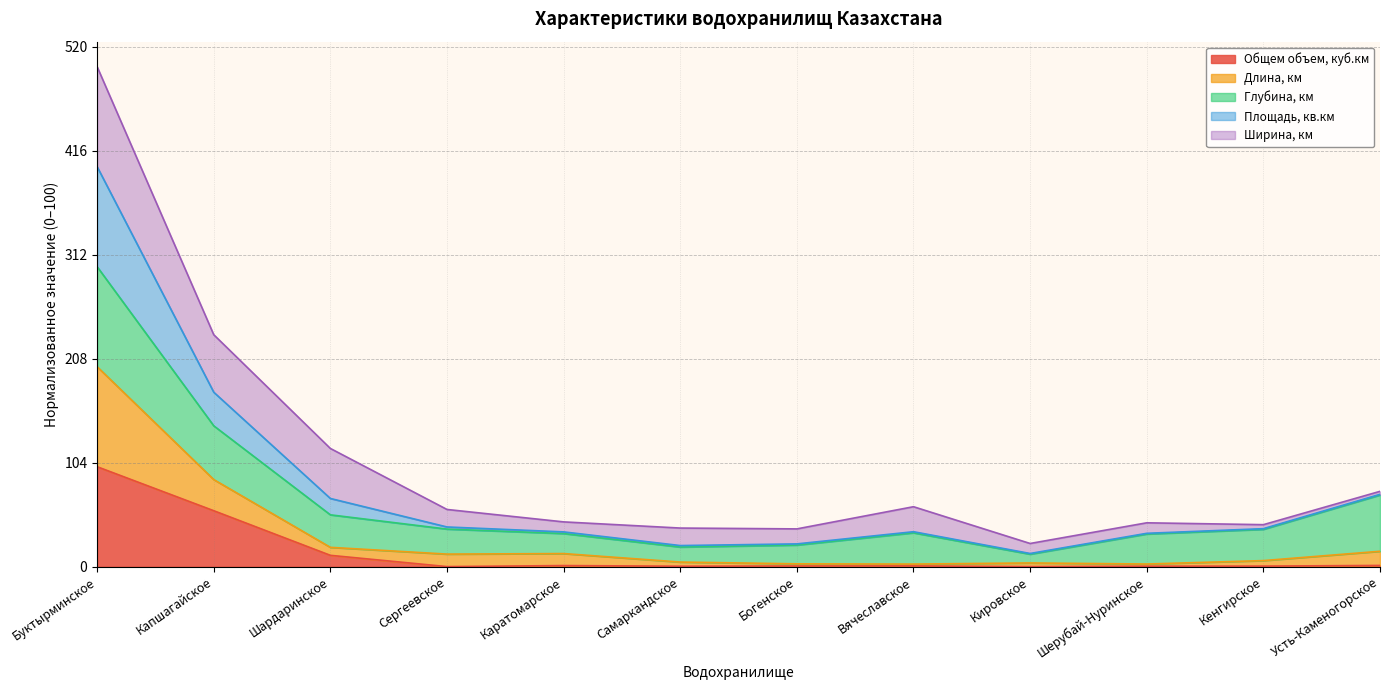

How many categories are shown in the chart?

12